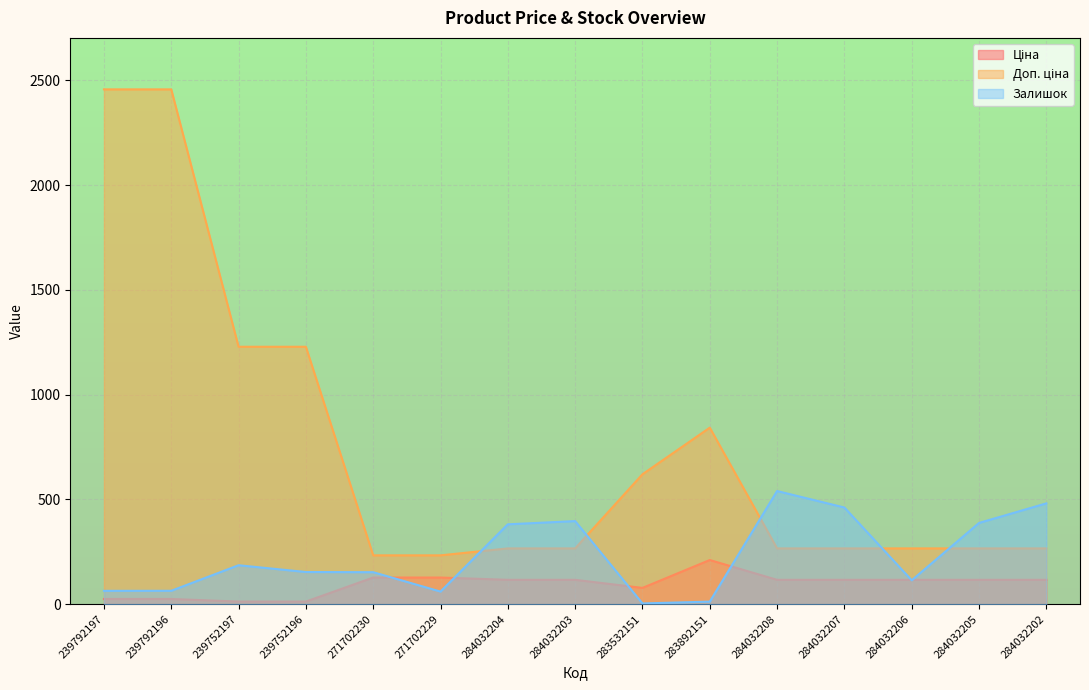

Is the value of Ціна at 284032206 greater than the value of Залишок at 283532151?

Yes